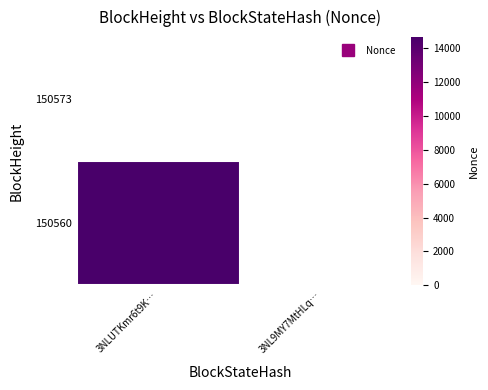

Between 3NL9MY7MtHLq… and 3NLUTKmr6t9K…, which is larger?

3NLUTKmr6t9K…